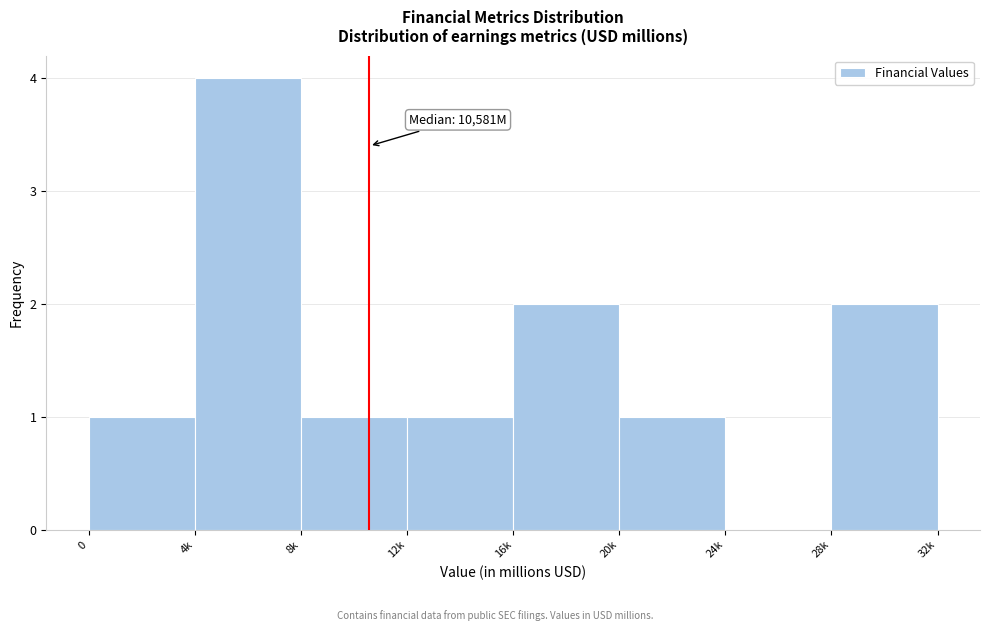

Reading right to left, what are all the values shown in this chart?

28k=2	24k=0	20k=1	16k=2	12k=1	8k=1	4k=4	0=1